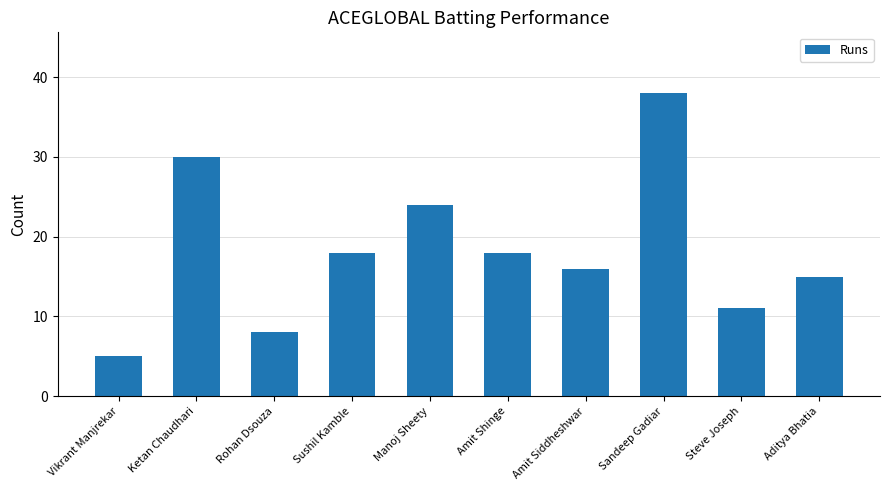

At which label does the data first exceed 18?

Ketan Chaudhari